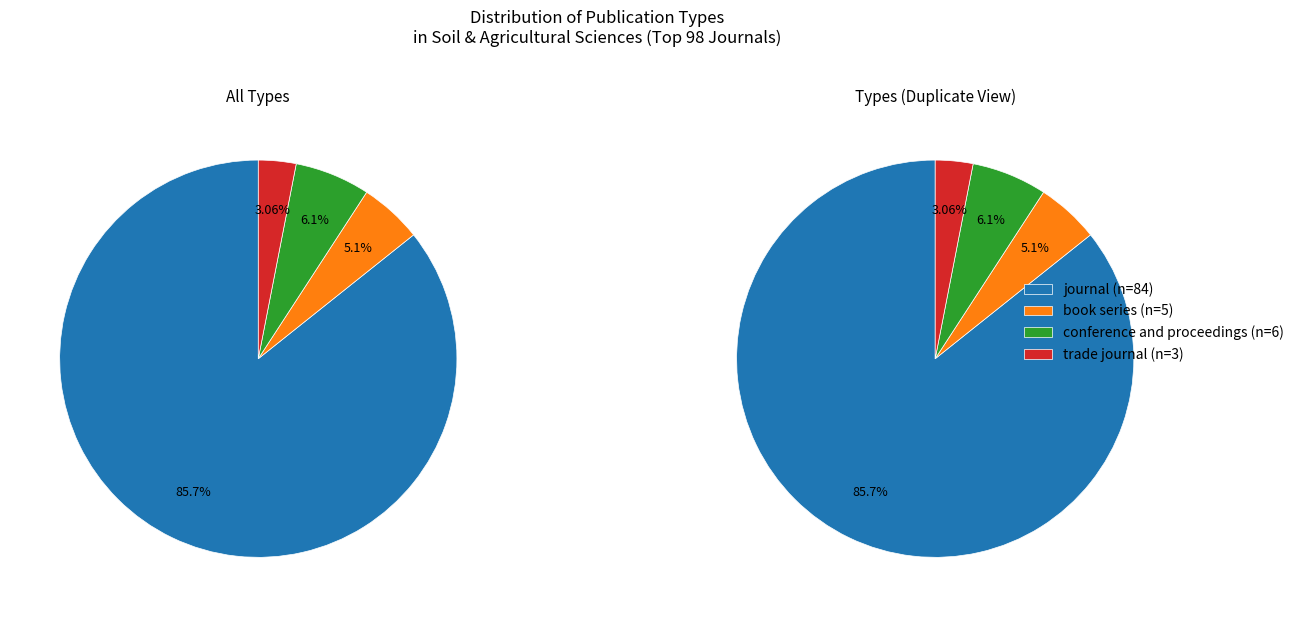

To the nearest percent, what is the difference between the conference and proceedings and trade journal slice percentages?

3%